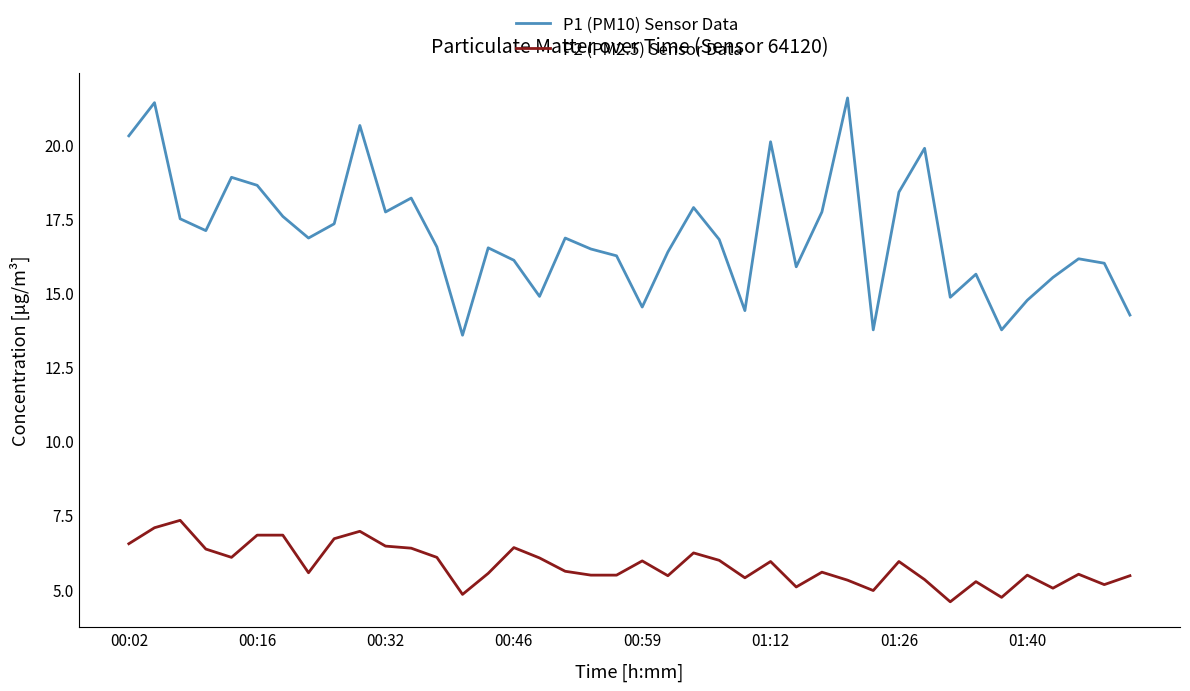

List the series in order of their overall mean, lowest first.

P2 (PM2.5) Sensor Data, P1 (PM10) Sensor Data